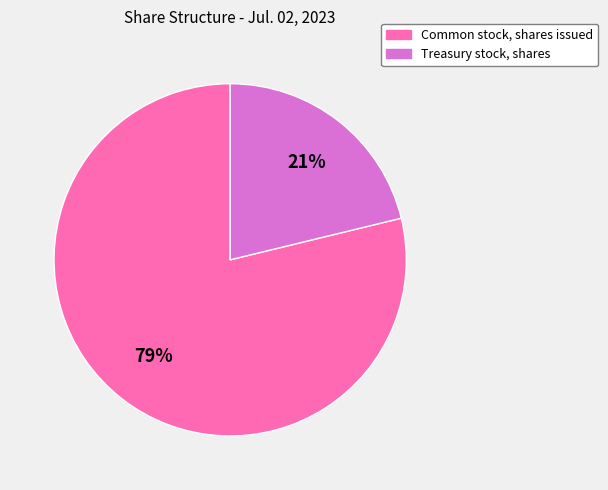

Is the sum of Treasury stock, shares and Common stock, shares issued greater than half?

Yes